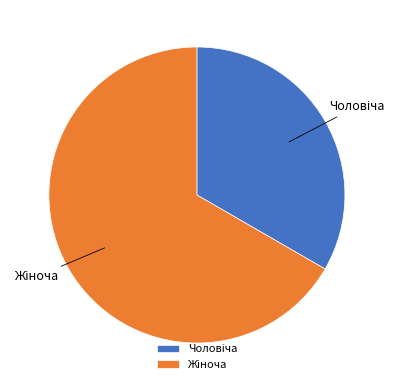

Is there any slice that represents more than half of the pie?

Yes